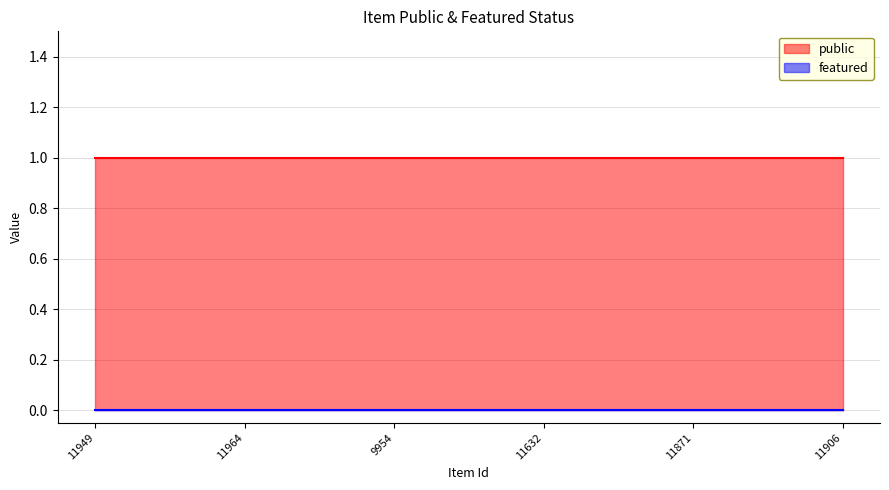

How many lines are shown in the chart?

2